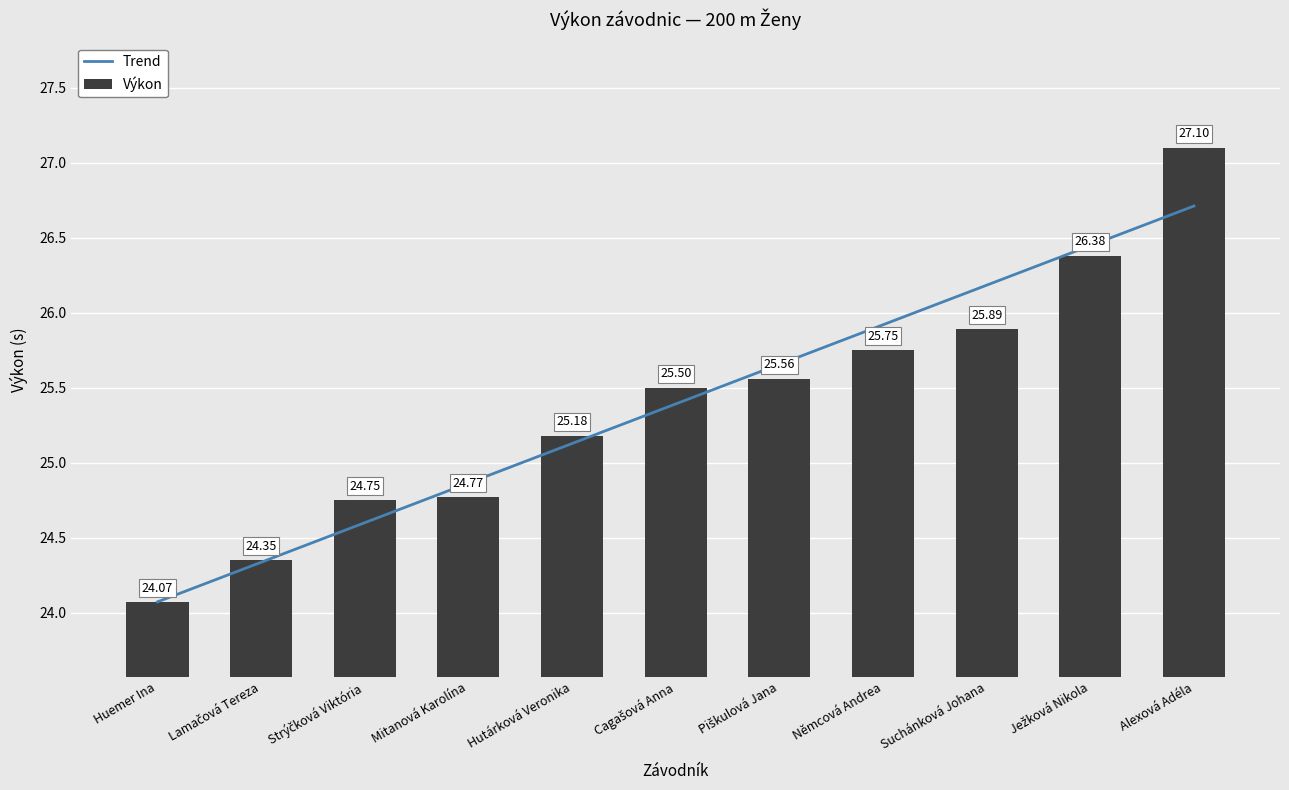

How many series are shown in this chart?

2